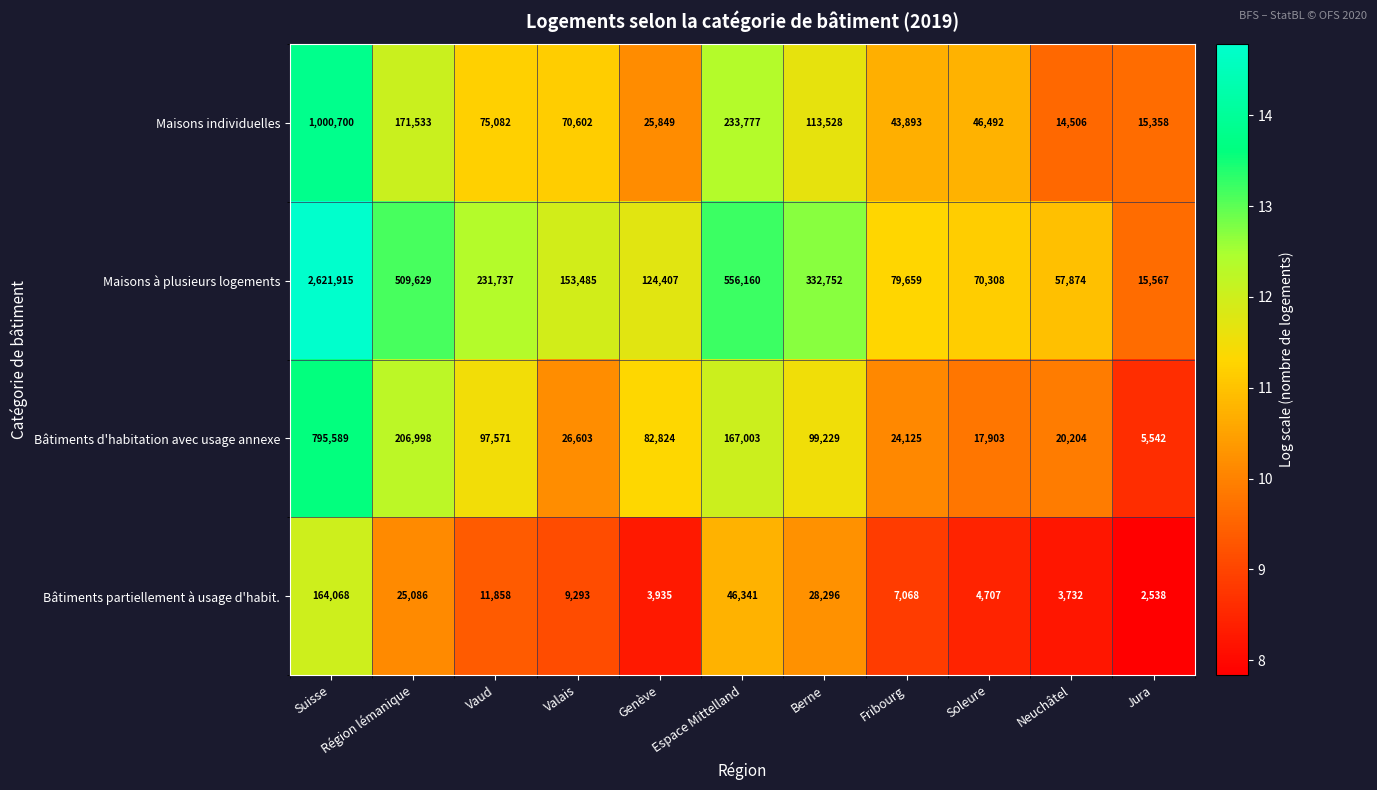

The Bâtiments partiellement à usage d'habit. series shows 79412 at Espace Mittelland. True or false?

False